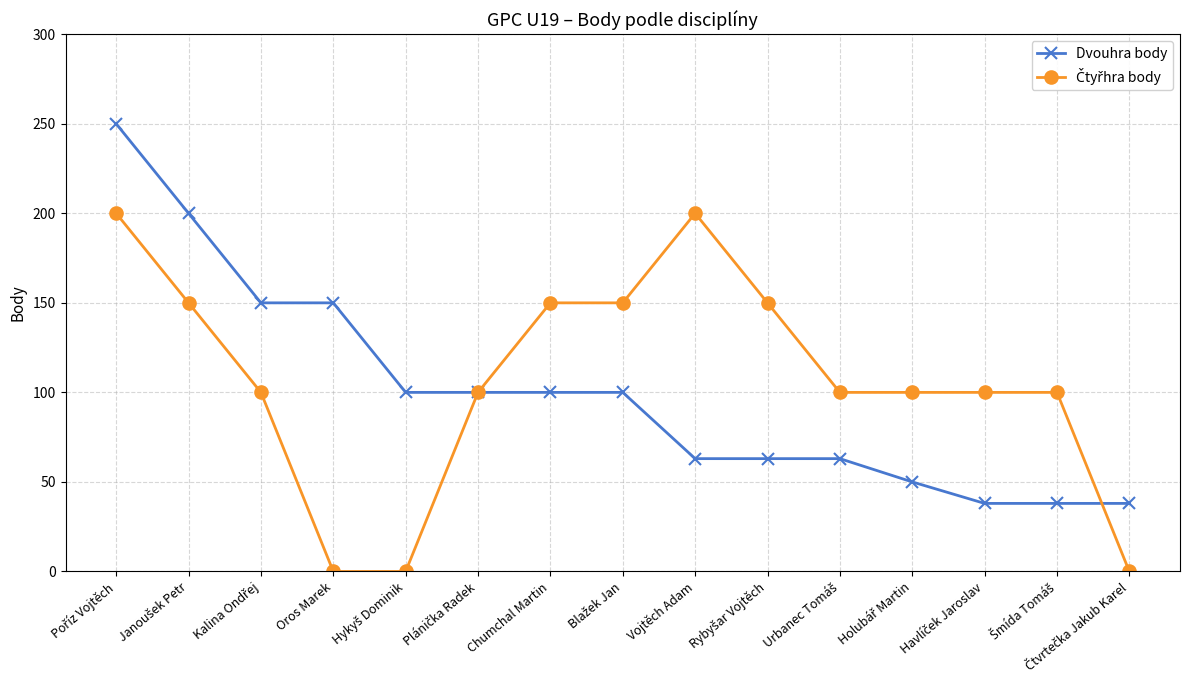

What is the greatest value displayed?

250